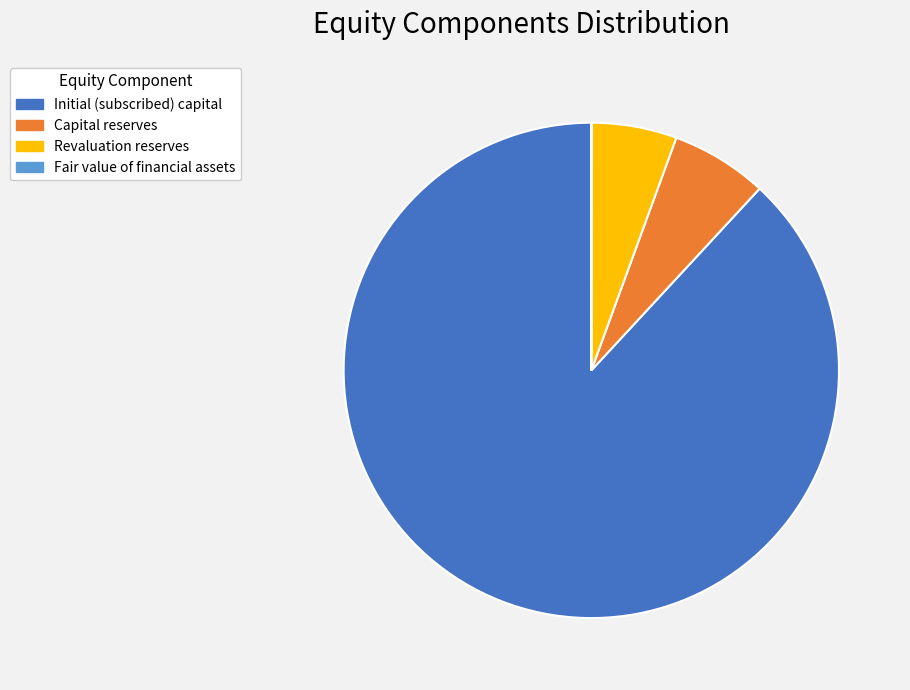

Combined, do Revaluation reserves and Initial (subscribed) capital account for over 50%?

Yes